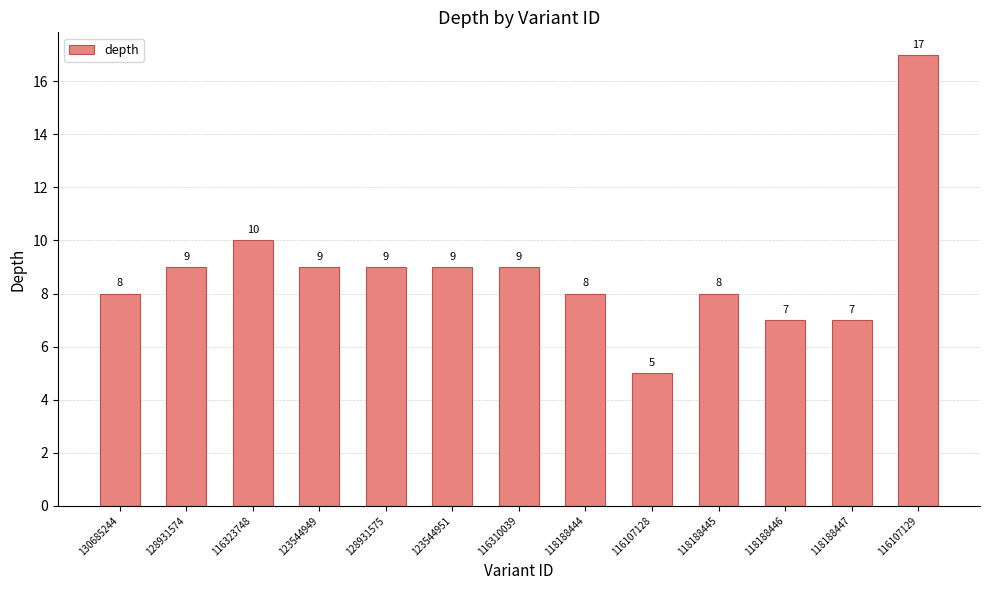

What is the label of the 3rd bar from the right?

118188446